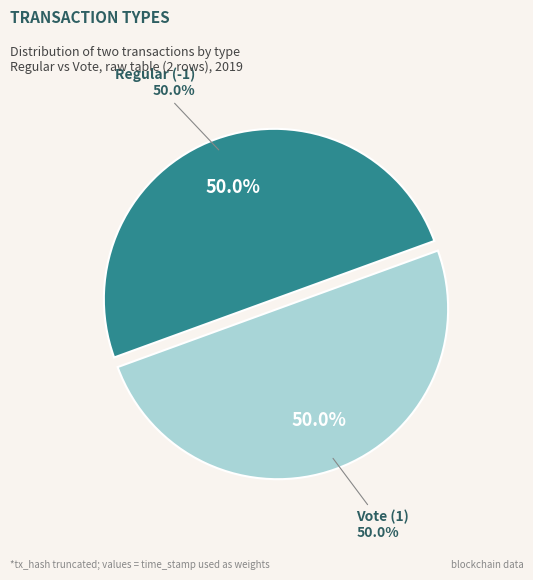

What is the largest slice in the pie chart?

Regular (-1)